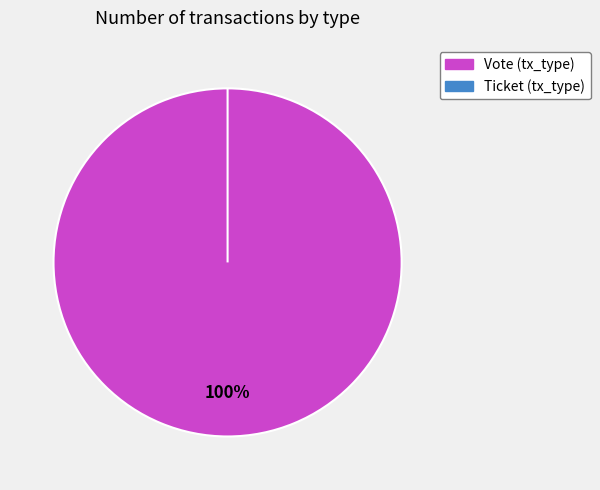

To the nearest percent, what percentage of the pie is Vote (tx_type)?

100%